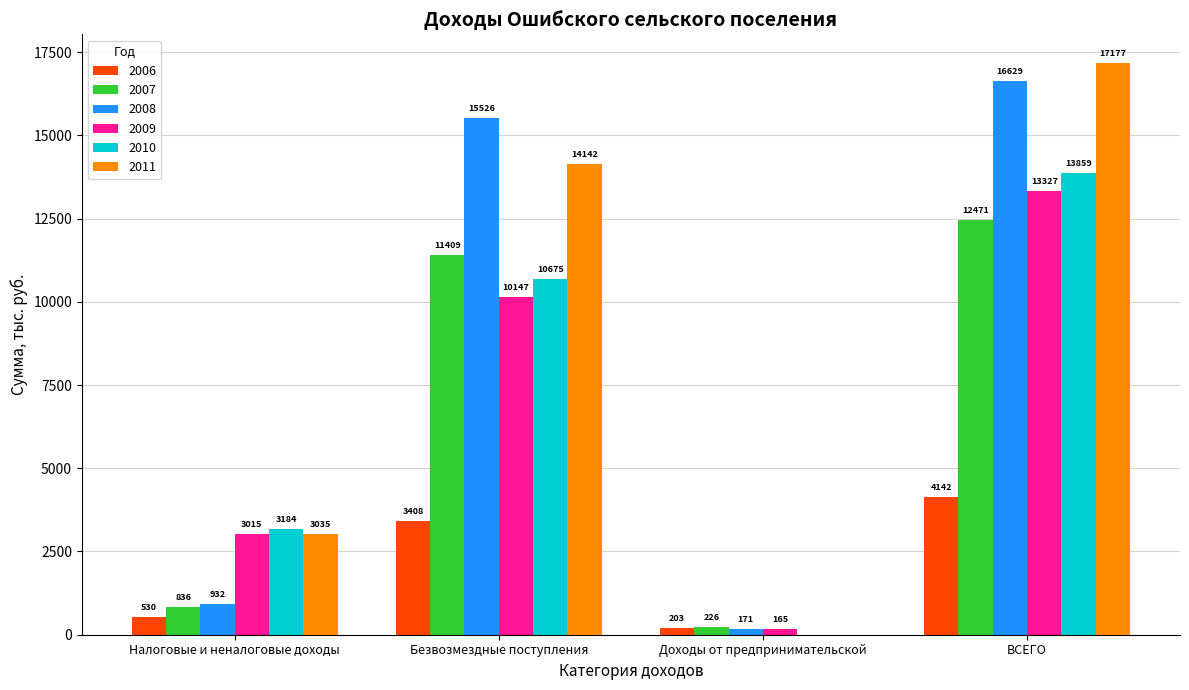

At which category is the sum across all series the highest?

ВСЕГО